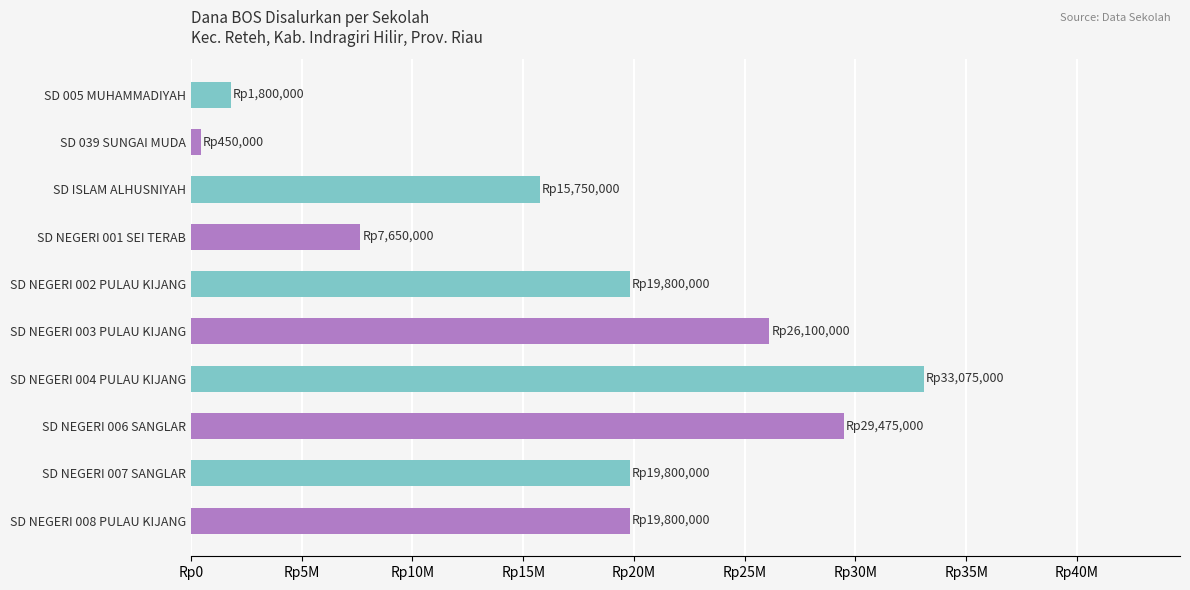

Are the bars horizontal?

Yes